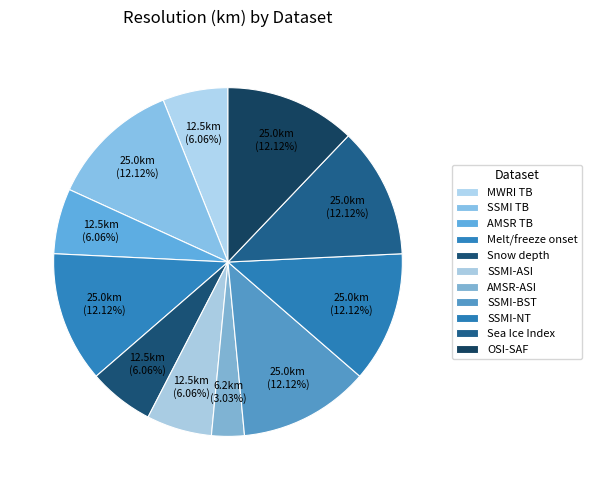

How many slices are in this pie chart?

11